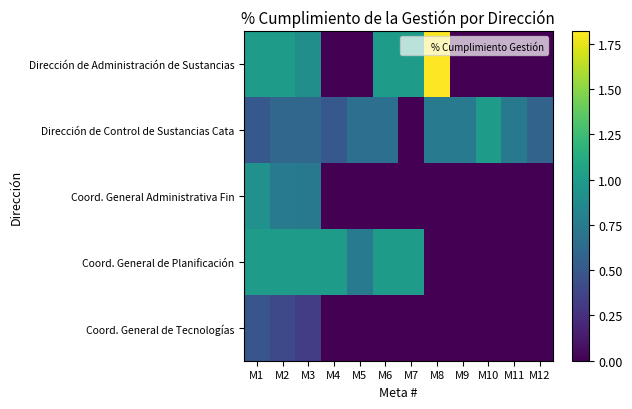

What is the spread (max minus min) of values at M11?

0.7